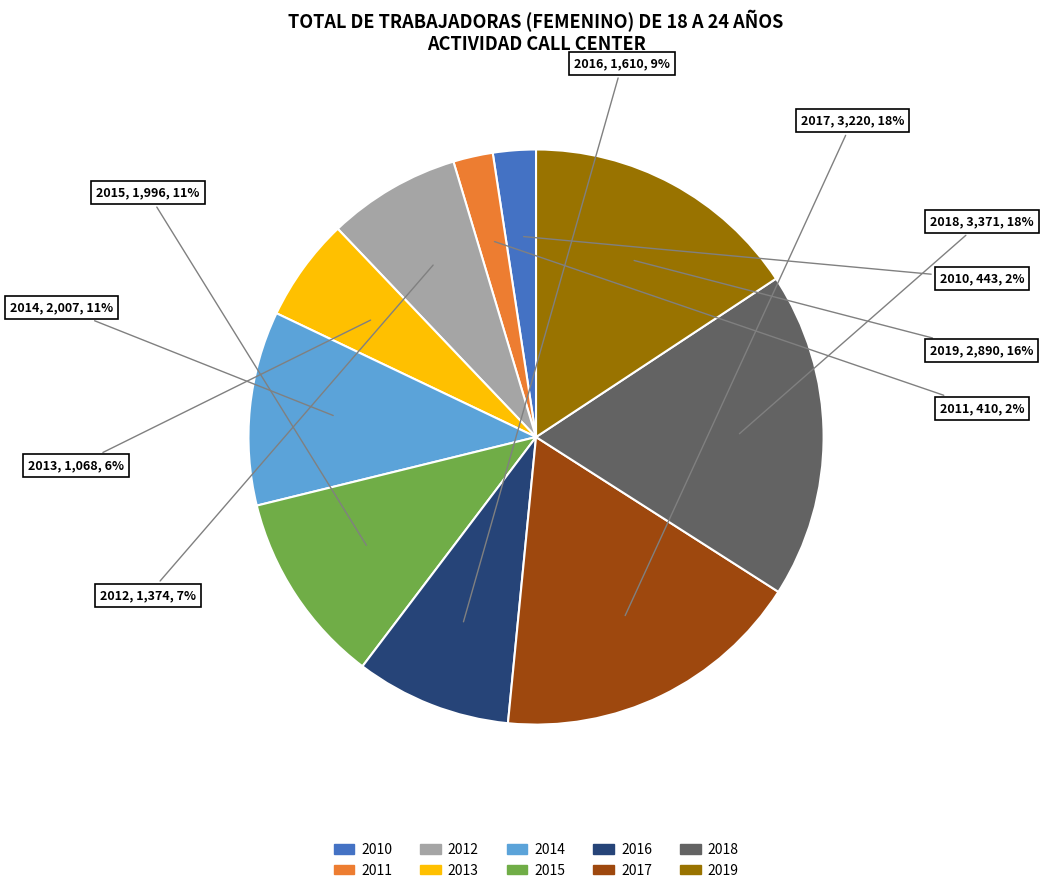

To the nearest percent, what portion does 2011 represent?

2%